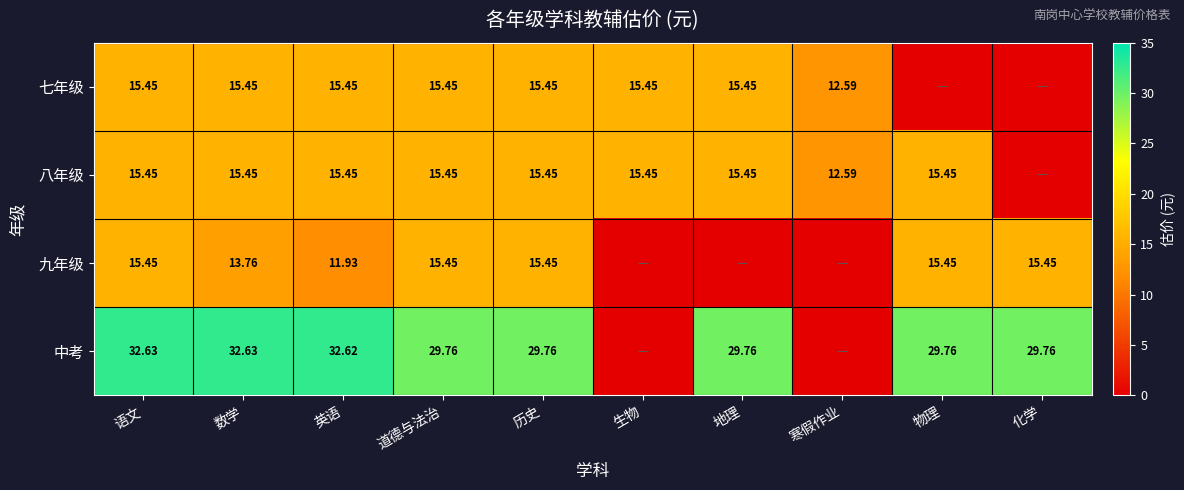

Is the value of 七年级 at 寒假作业 greater than the value of 九年级 at 道德与法治?

No